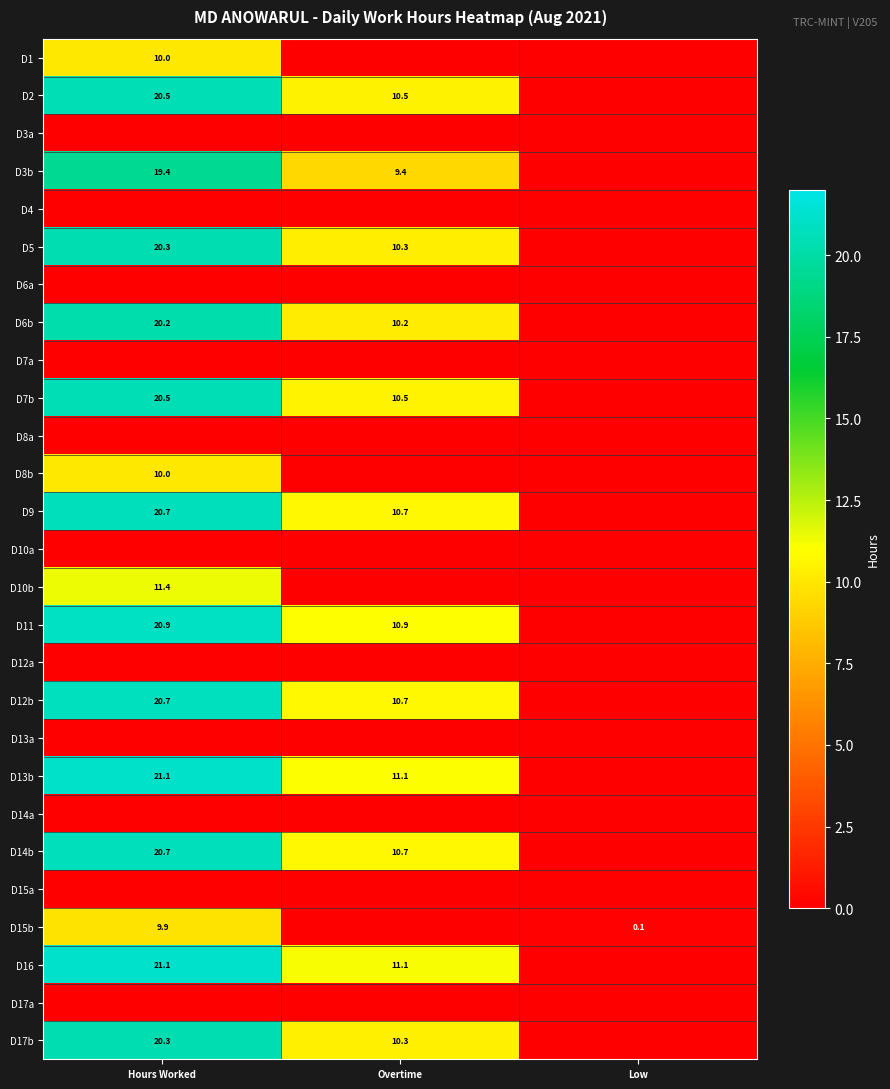

How many series are shown in this chart?

27